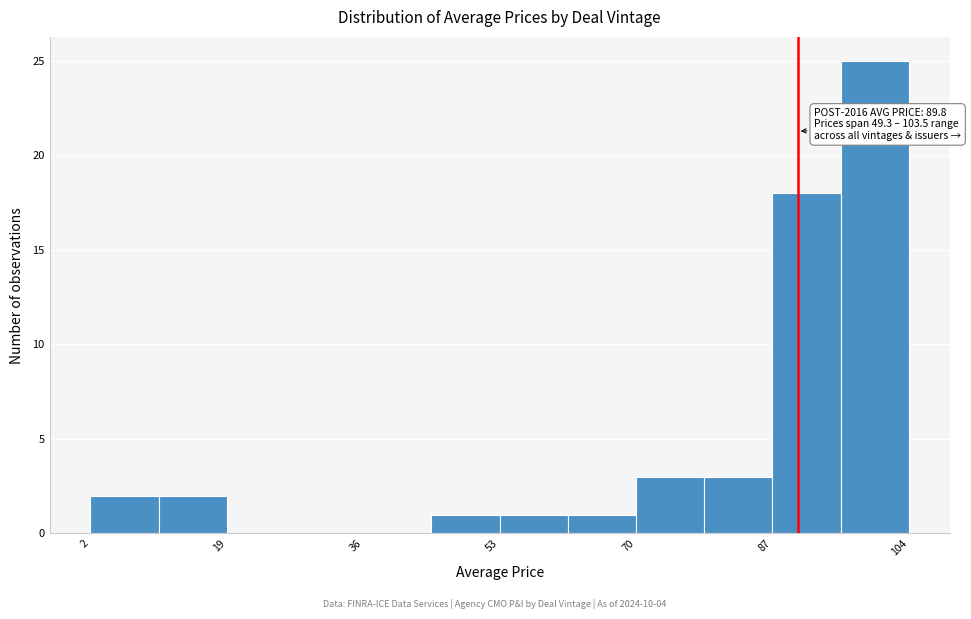

Which range on the x-axis has the tallest bar?

96 to 104